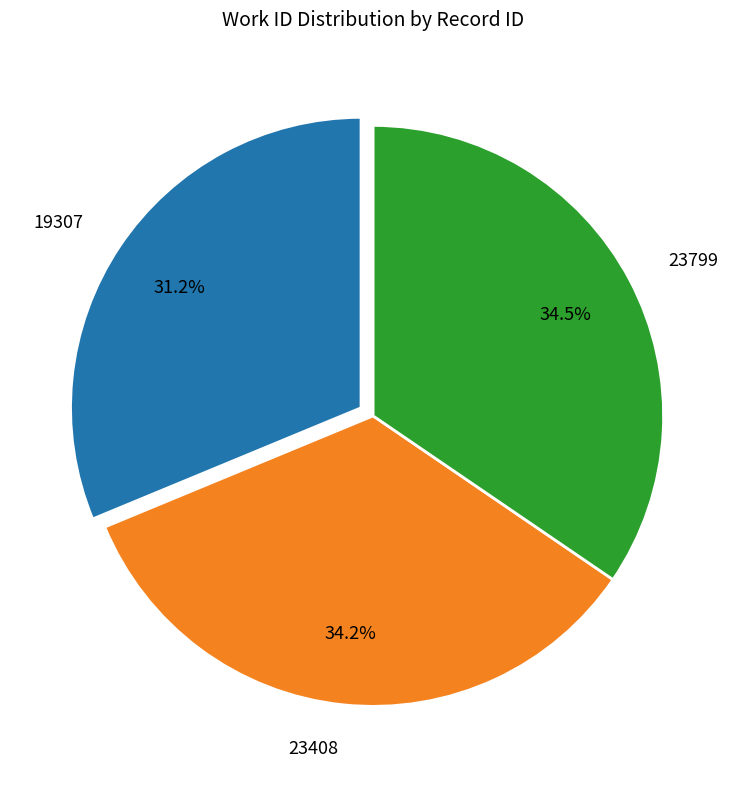

Which slice is the smallest?

19307